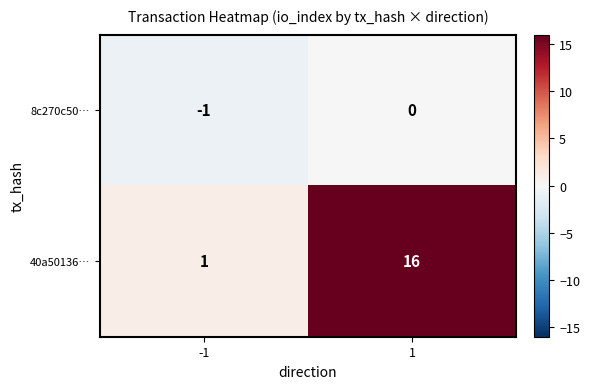

Is the value of 40a50136… at 1 greater than the value of 8c270c50… at 1?

Yes